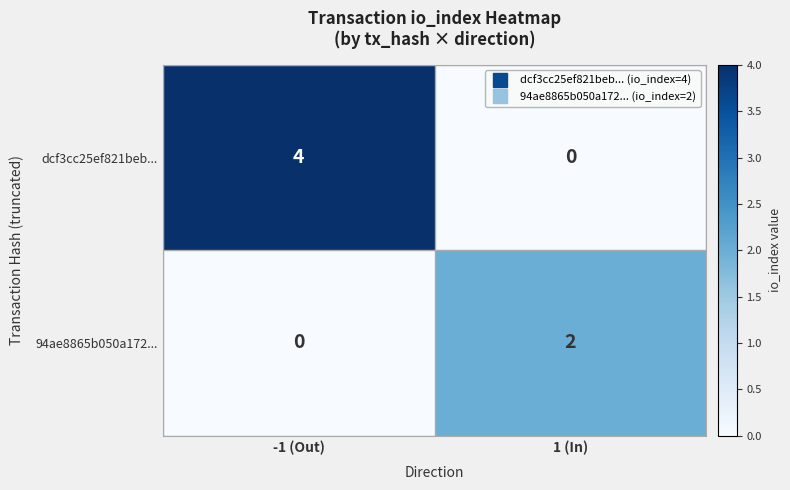

Count the number of categories in the chart.

2